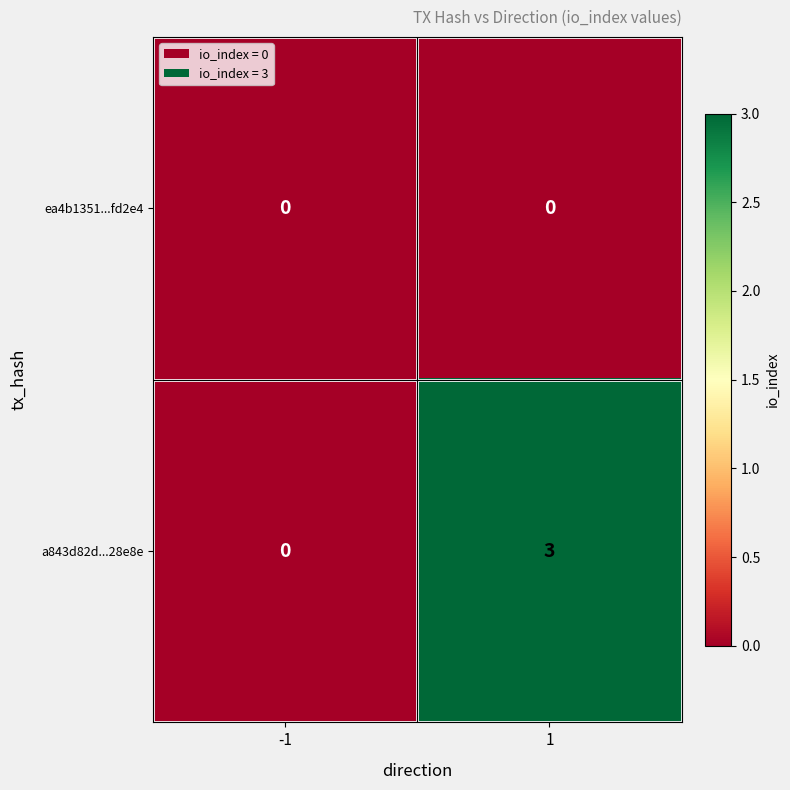

Reading right to left, list all the values displayed in this chart.

ea4b1351...fd2e4: 0	0
a843d82d...28e8e: 3	0